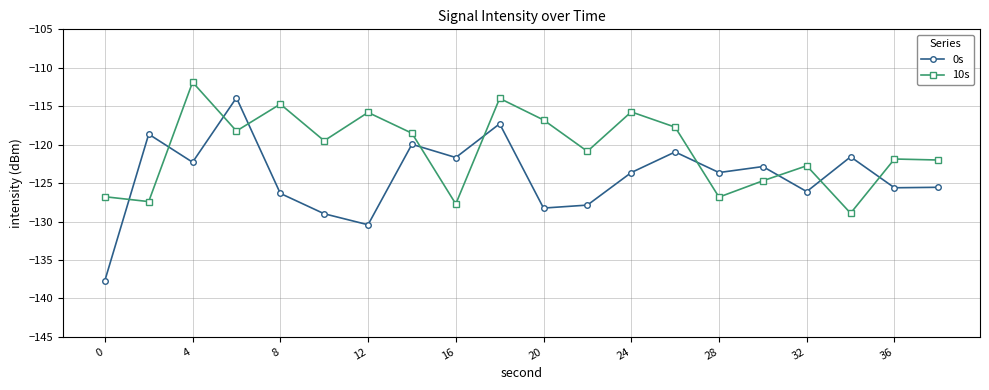

How many times do 10s and 0s cross each other?

10